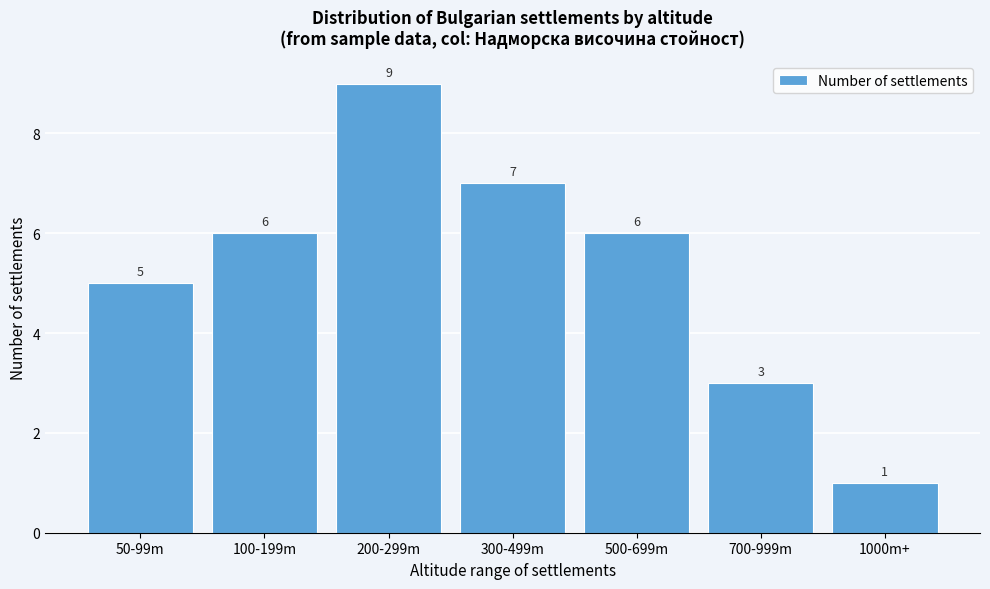

Reading left to right, list all the values displayed in this chart.

5	6	9	7	6	3	1